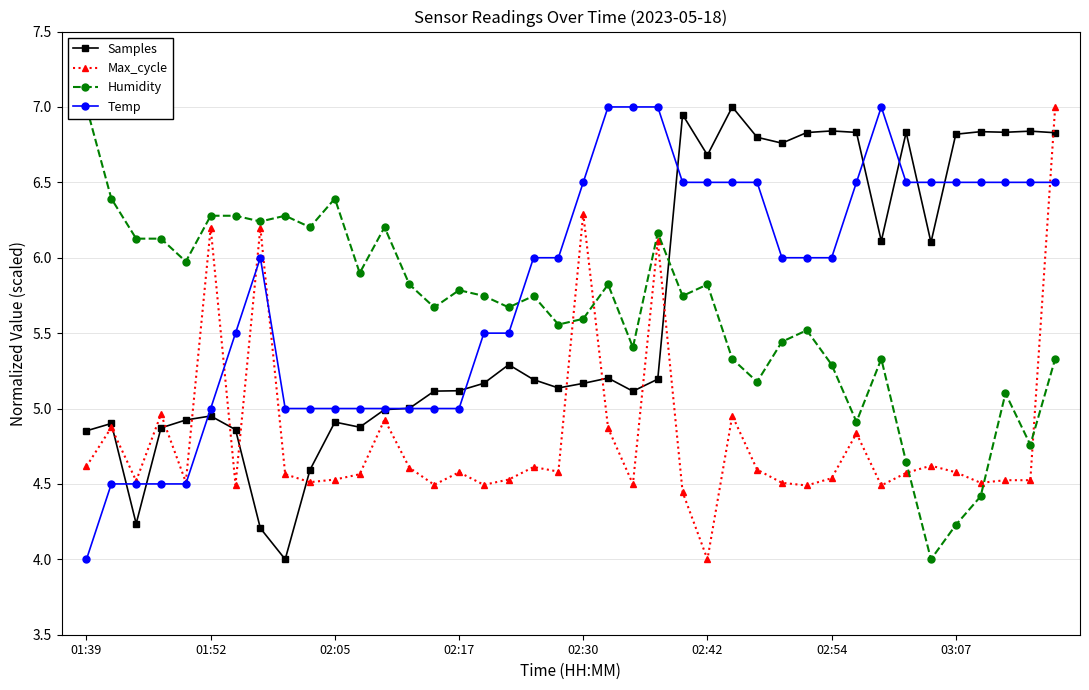

What is the maximum value for Max_cycle?

7.0